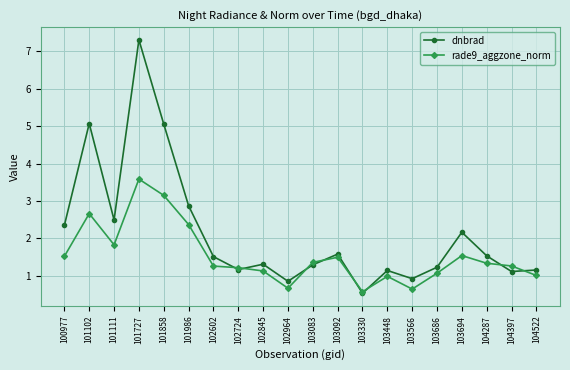

Is this an area chart (filled region under the line)?

No